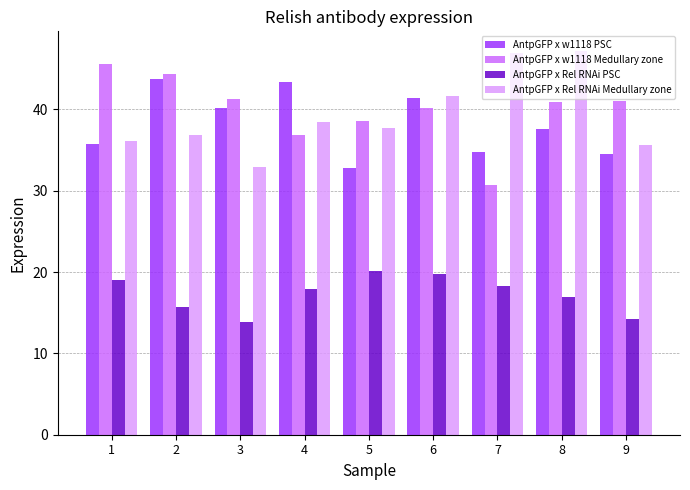

The AntpGFP x w1118 Medullary zone series shows 19.0 at 1. True or false?

False